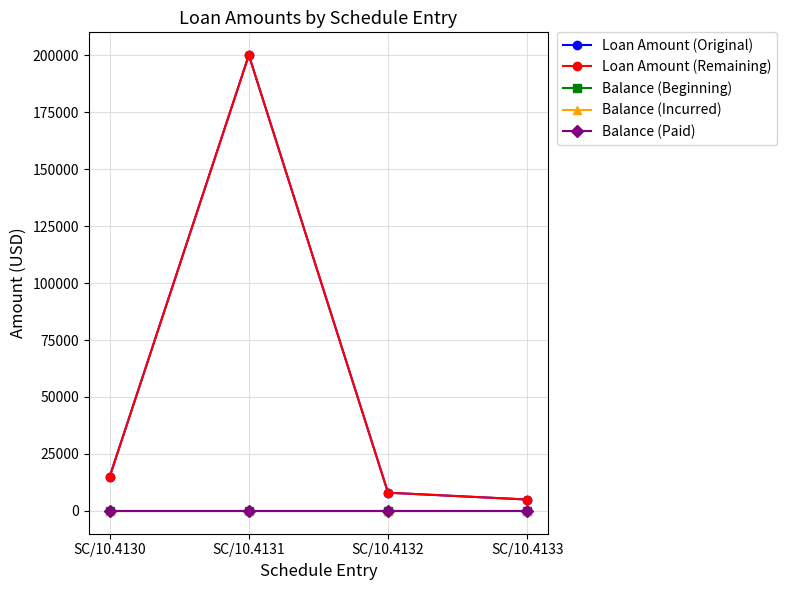

At which label is Balance (Incurred) closest to 0?

SC/10.4130